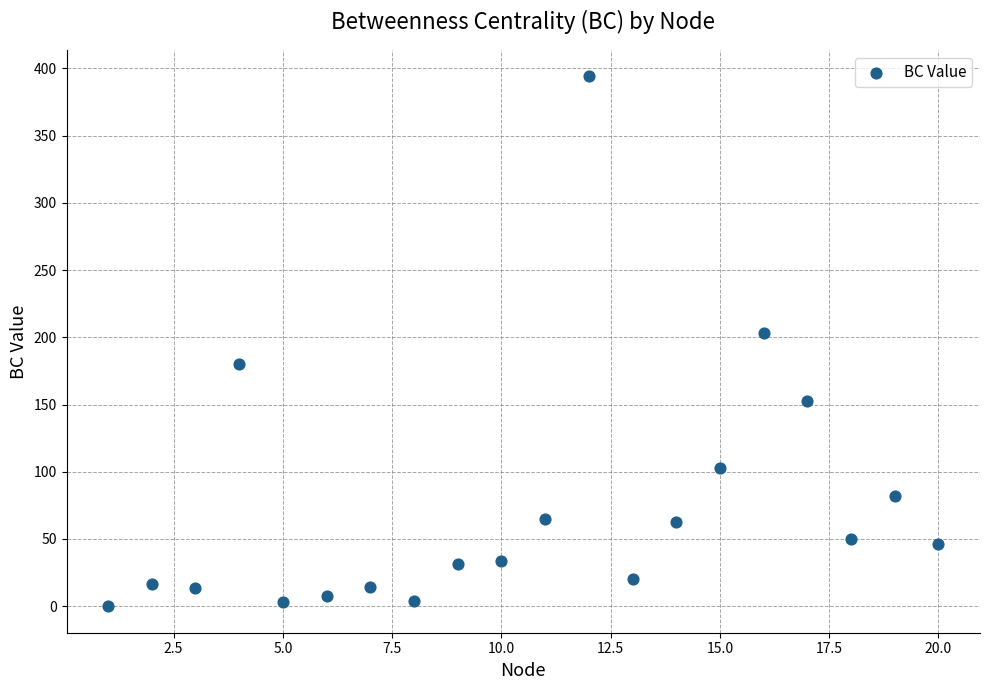

What Y value in the scatter plot is closest to 197?

203.0